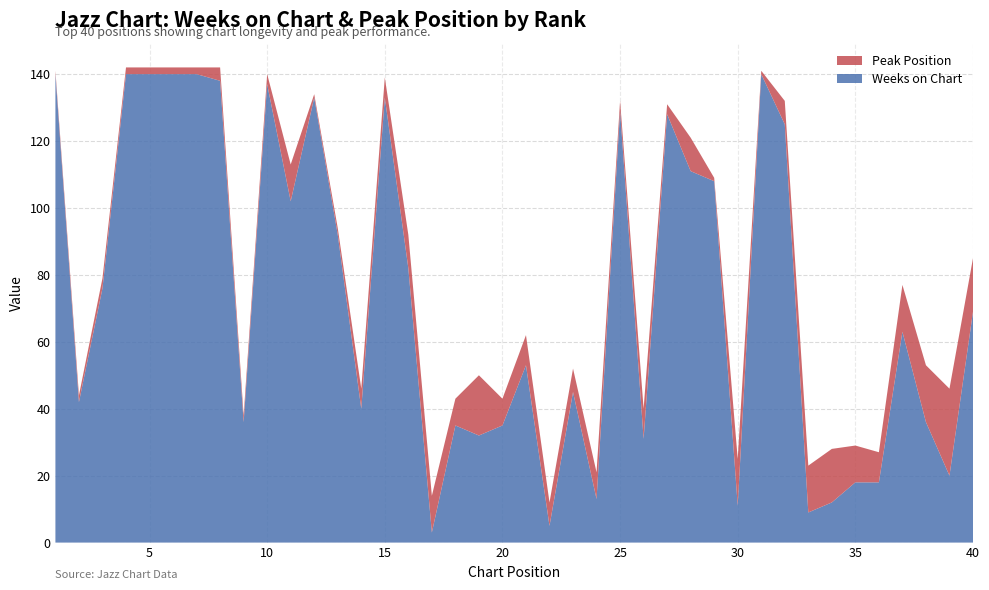

Reading left to right, transcribe all the data shown in this chart.

Weeks on Chart: 1=140	2=42	3=76	4=140	5=140	6=140	7=140	8=138	9=36	10=137	11=102	12=133	13=92	14=40	15=133	16=82	17=3	18=35	19=32	20=35	21=53	22=5	23=45	24=13	25=129	26=31	27=128	28=111	29=108	30=11	31=140	32=125	33=9	34=12	35=18	36=18	37=63	38=36	39=20	40=69
Peak Position: 1=1	2=2	3=3	4=2	5=2	6=2	7=2	8=4	9=2	10=3	11=11	12=1	13=2	14=6	15=6	16=10	17=11	18=8	19=18	20=8	21=9	22=7	23=7	24=8	25=3	26=9	27=3	28=10	29=1	30=14	31=1	32=7	33=14	34=16	35=11	36=9	37=14	38=17	39=26	40=16